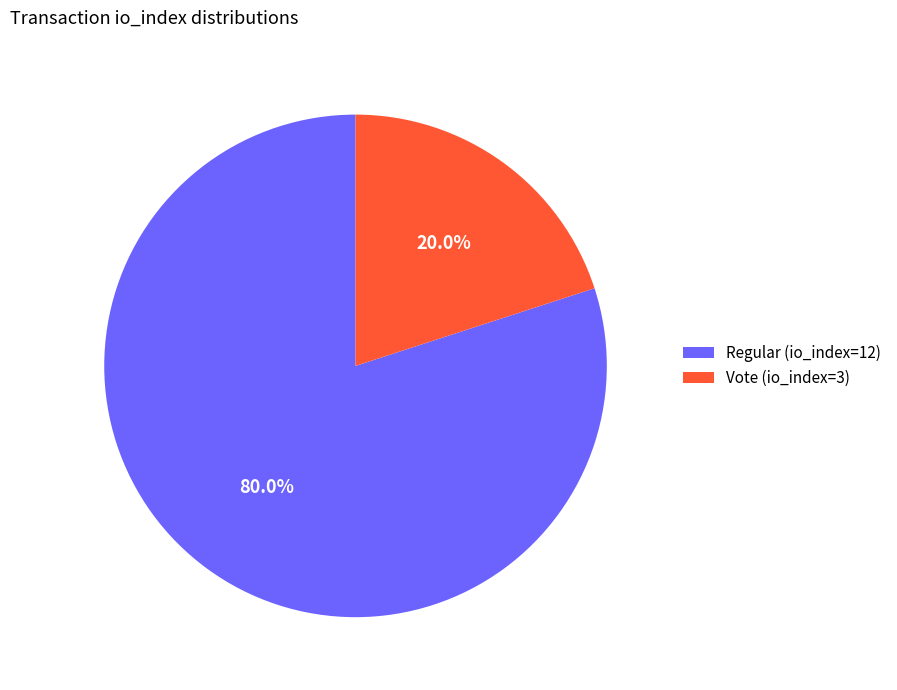

To the nearest percent, what percentage of the pie is Vote (io_index=3)?

20%